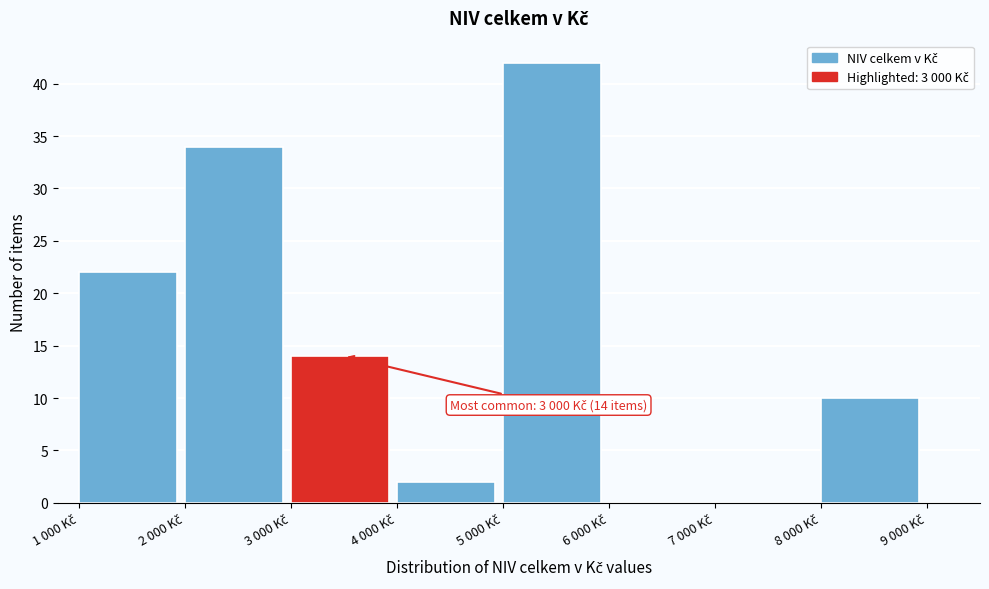

What is the sum of all values?

124